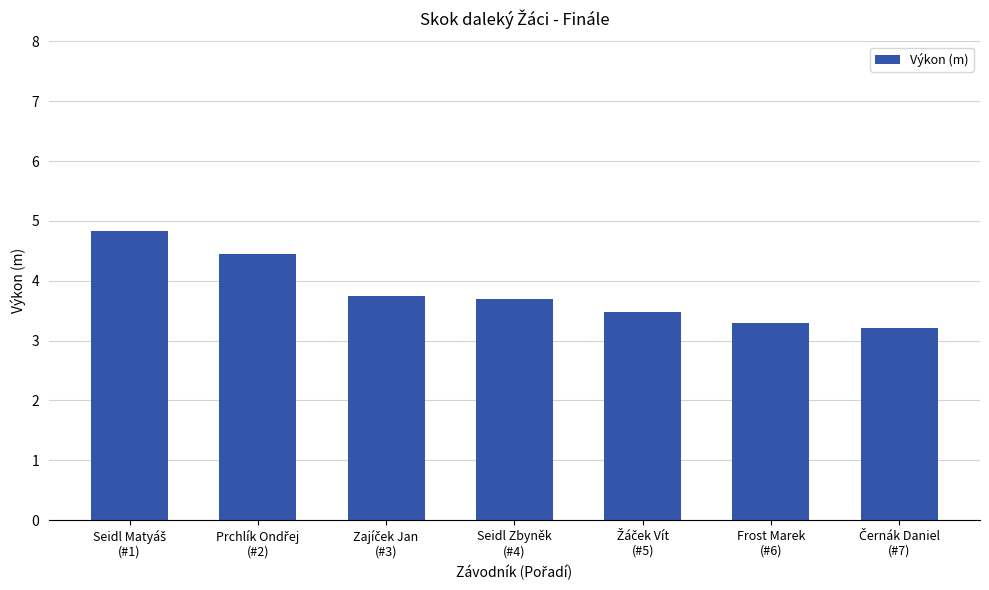

What is the average value?

3.8